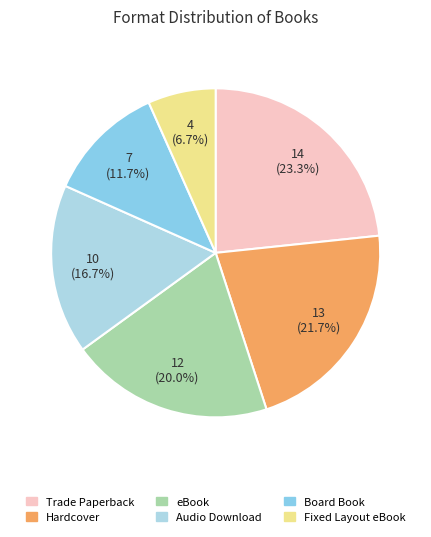

To the nearest percent, what percentage of the pie is Audio Download?

17%